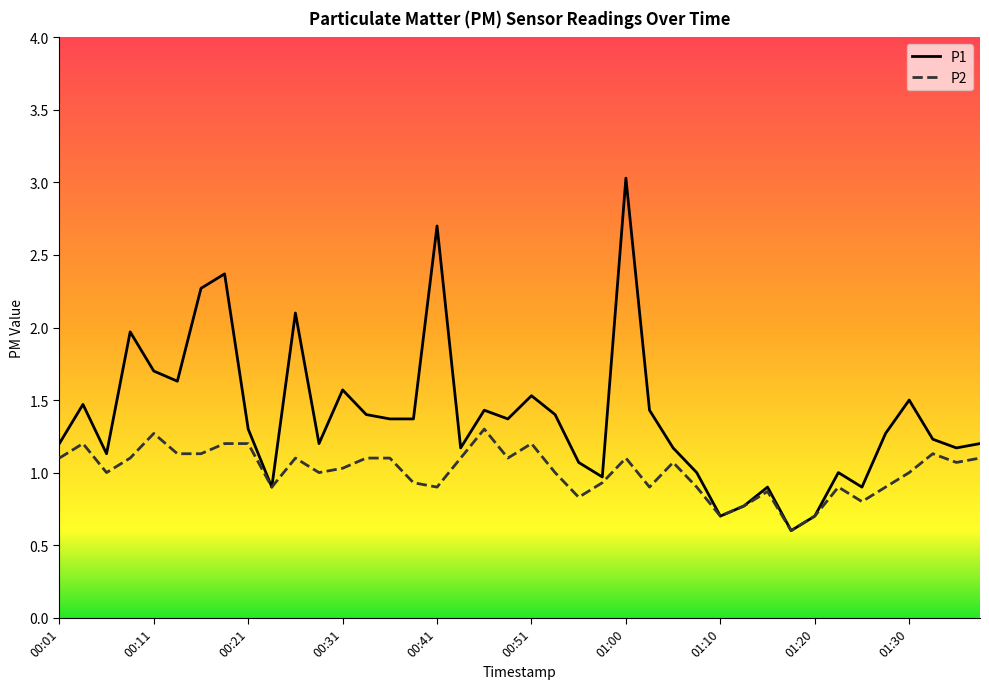

What is the smallest value displayed?

0.6